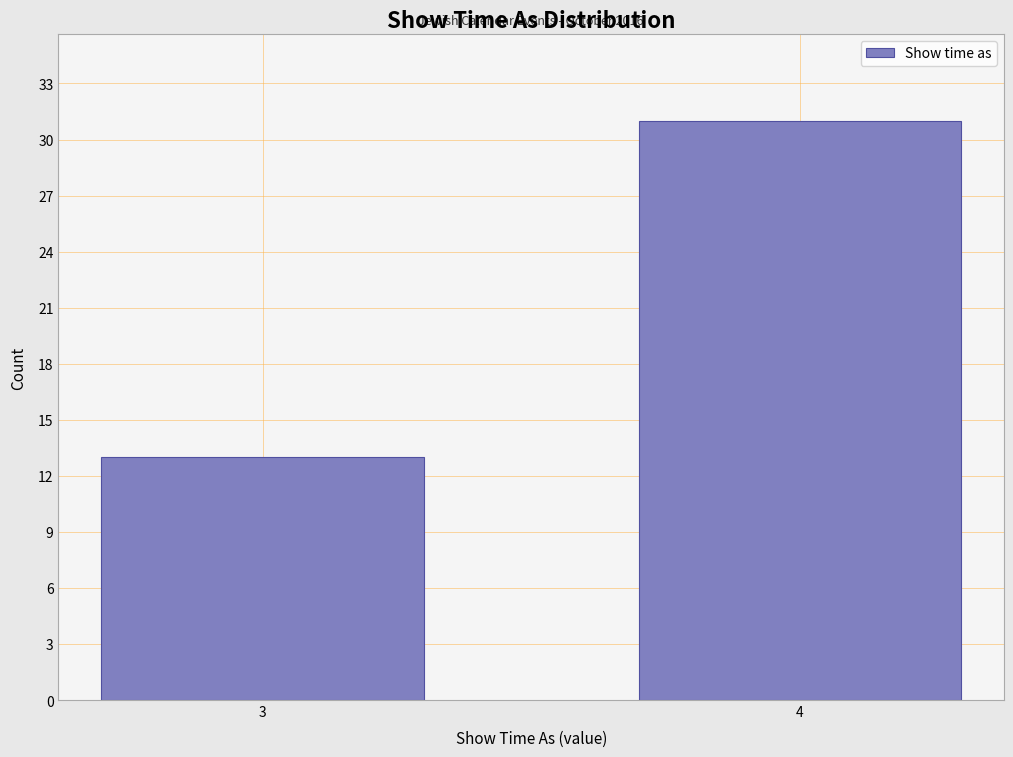

Reading right to left, list all the values displayed in this chart.

4=31	3=13